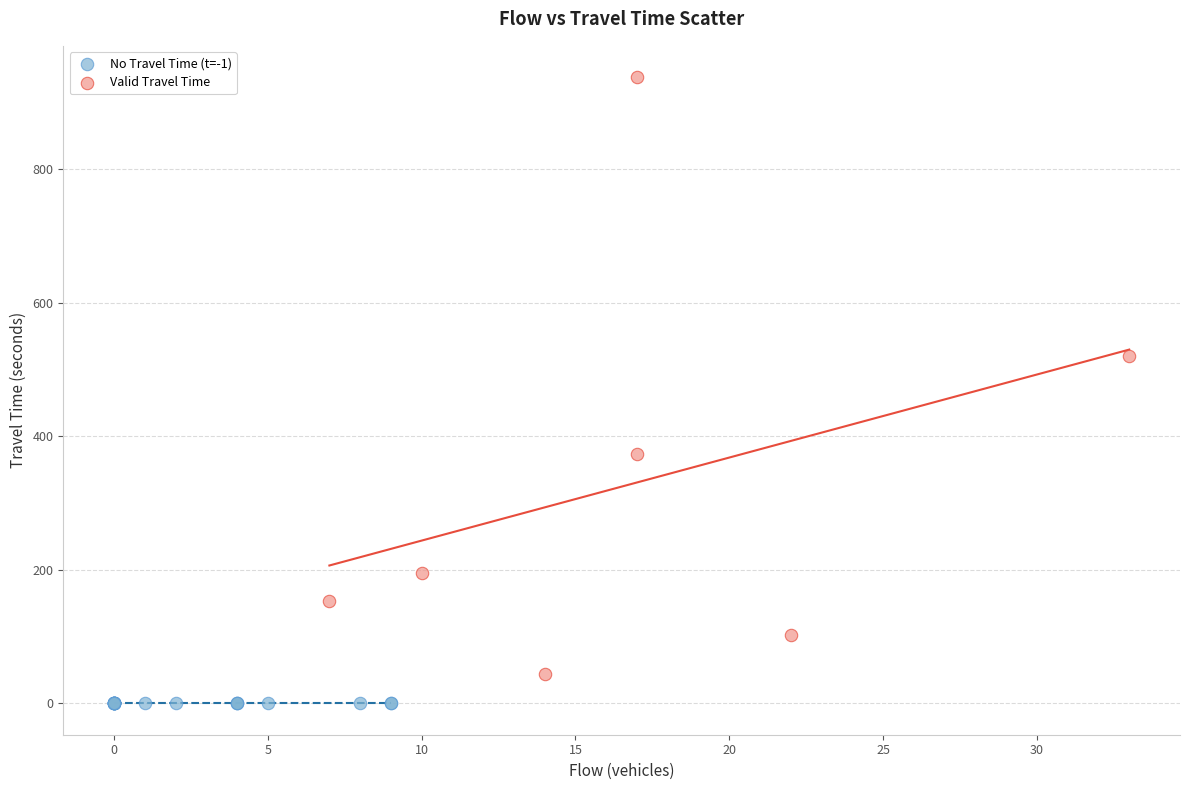

Which series contains the lowest Y value?

No Travel Time (t=-1)